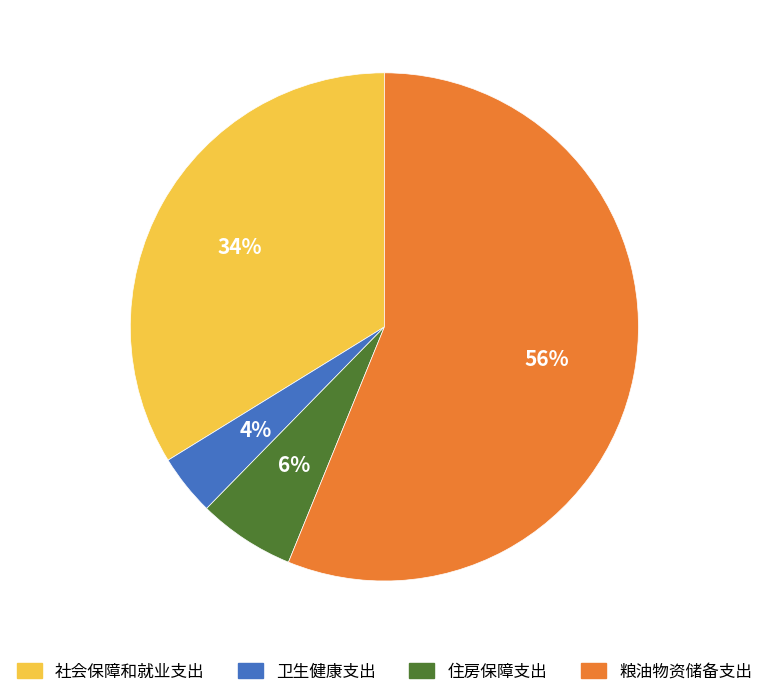

To the nearest percent, what percentage of the pie is 粮油物资储备支出?

56%